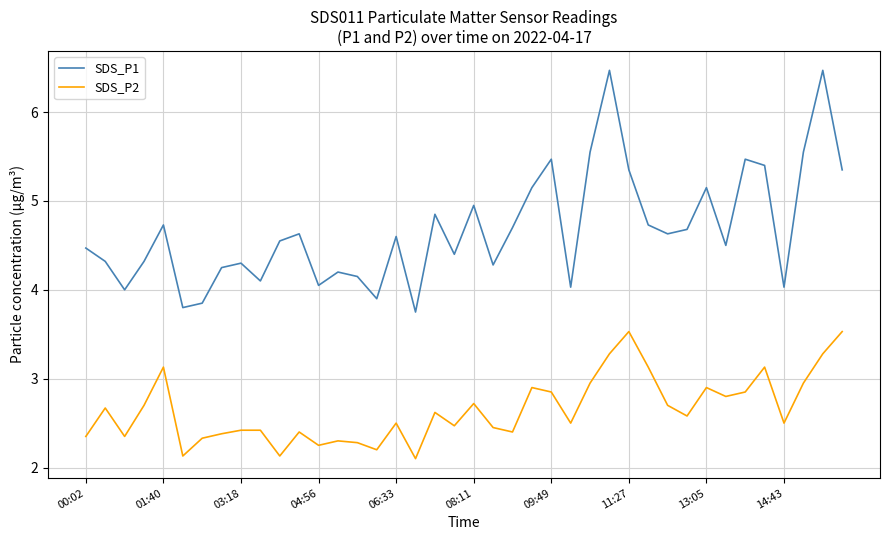

Which series has the widest spread of values?

SDS_P1